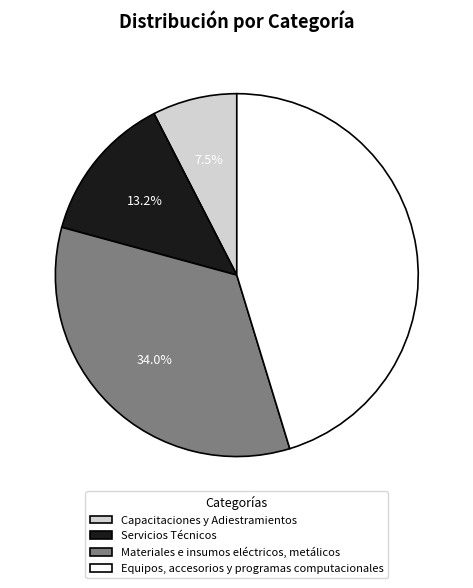

What is the ratio of the value at Materiales e insumos eléctricos, metálicos to the value at Capacitaciones y Adiestramientos?

4.5